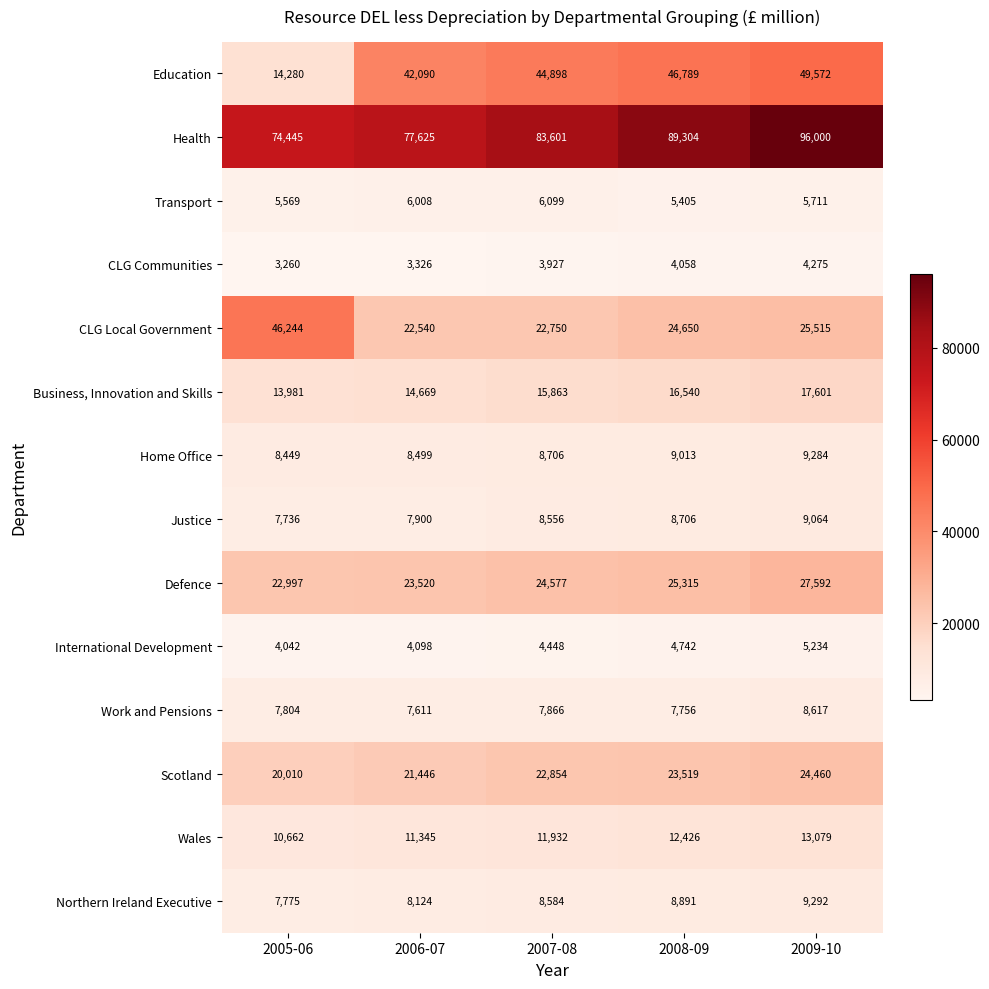

At how many categories does at least one series exceed 60891?

5